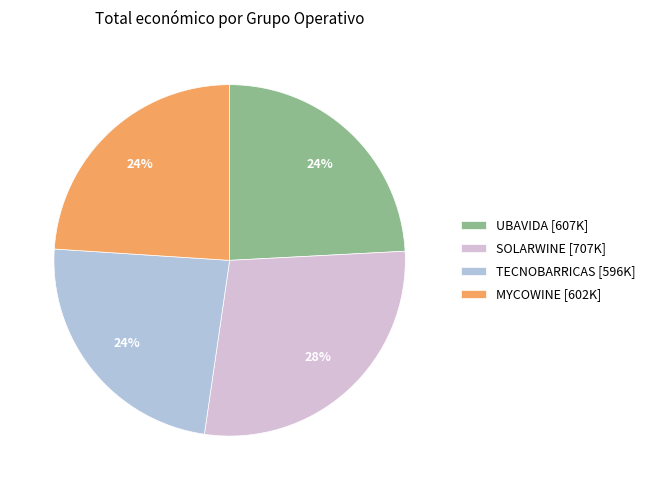

Does SOLARWINE [707K] represent more than half of the total?

No